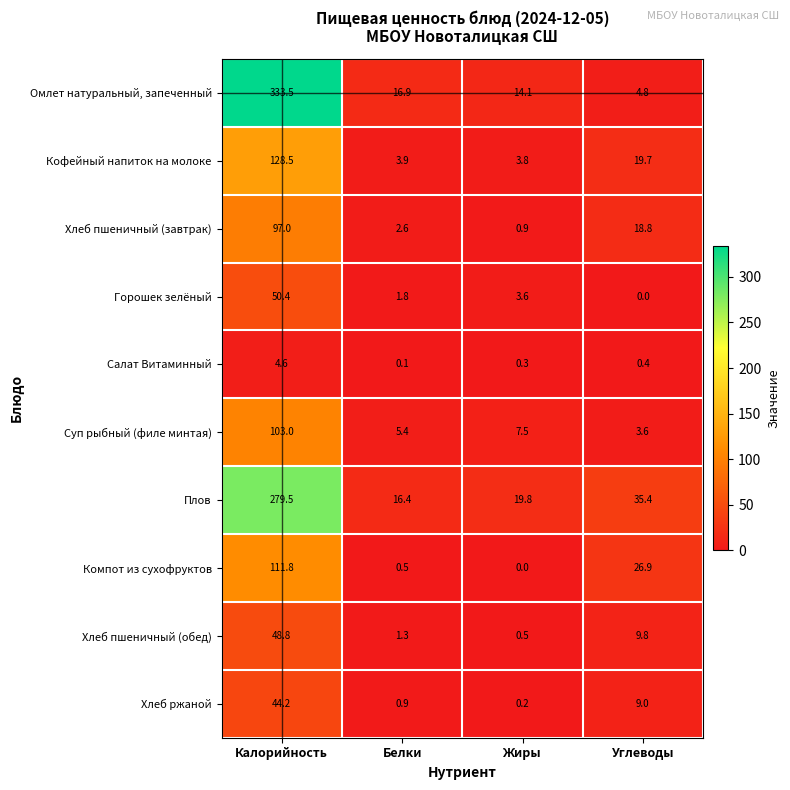

What is the difference between the highest and lowest values at Жиры?

19.8